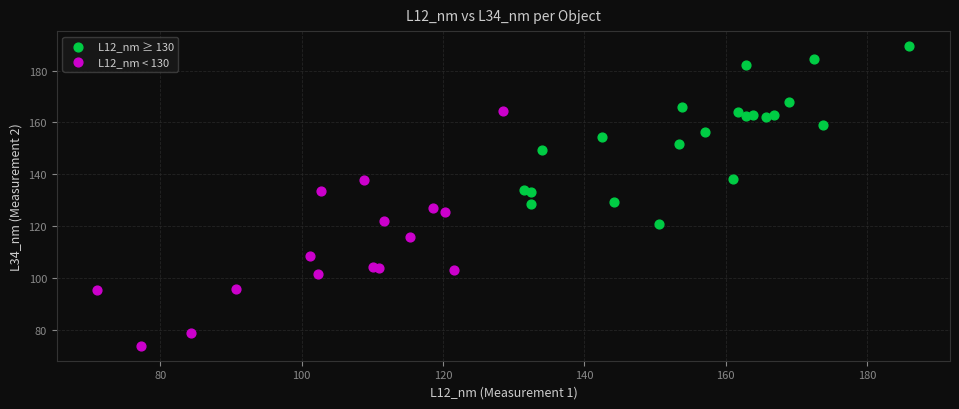

Which series contains the highest Y value?

L12_nm ≥ 130